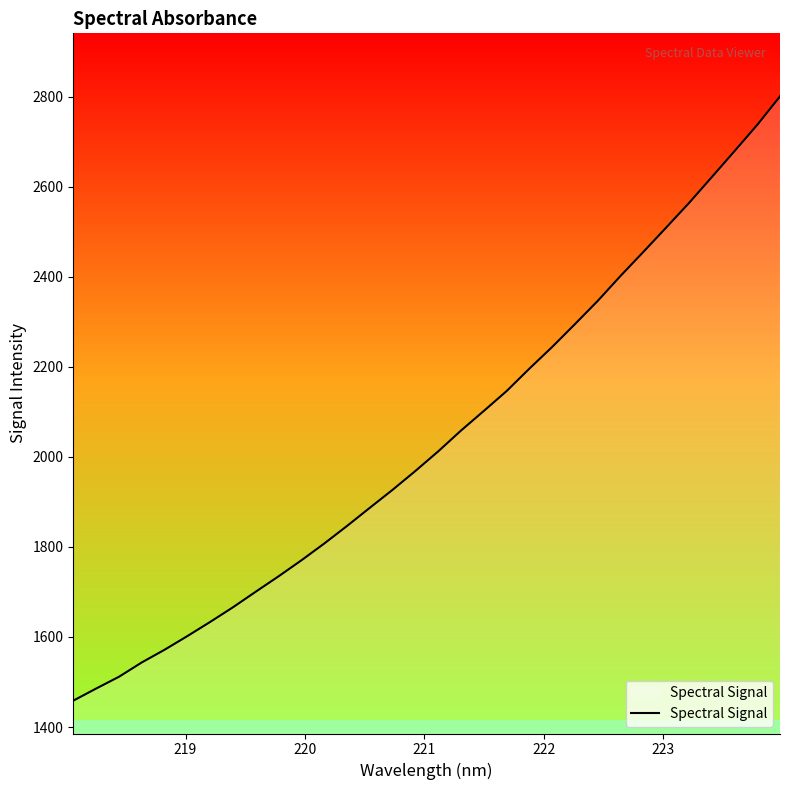

What is the average value?

2040.0